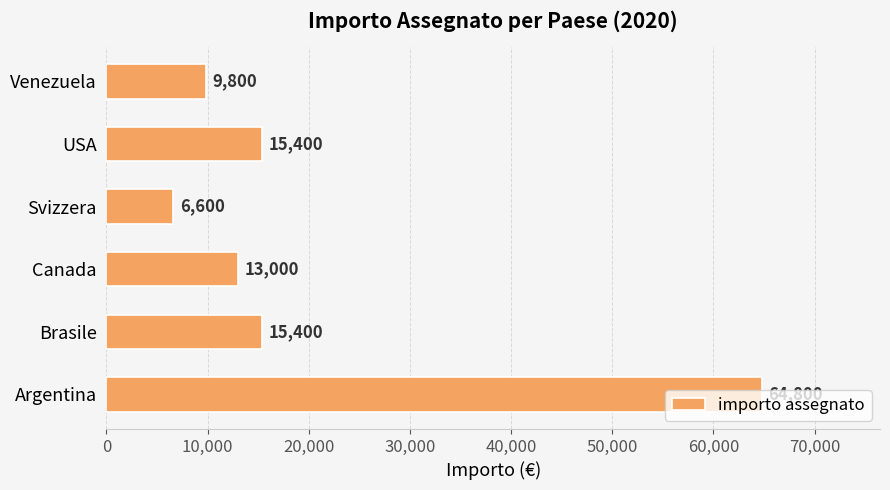

Are the bars grouped side by side (vs. stacked)?

No